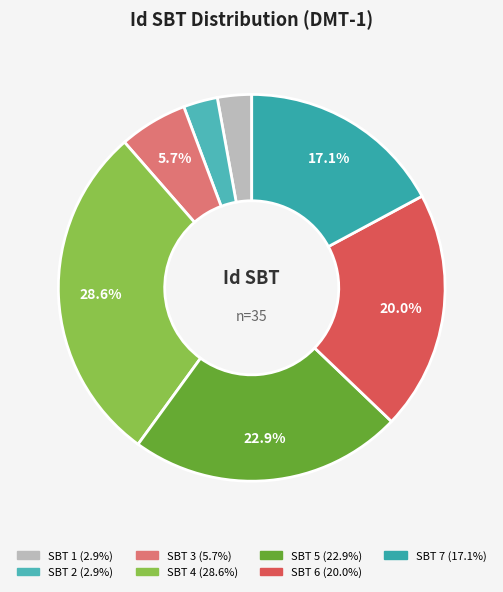

To the nearest percent, what is the average slice percentage?

14%